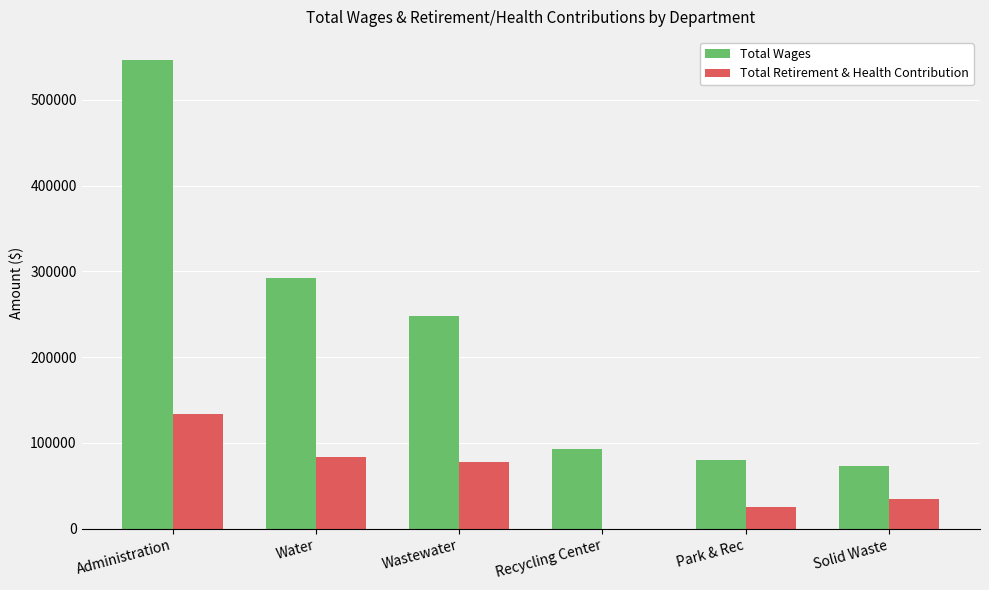

What value does the Total Retirement & Health Contribution series have at Solid Waste?

34370